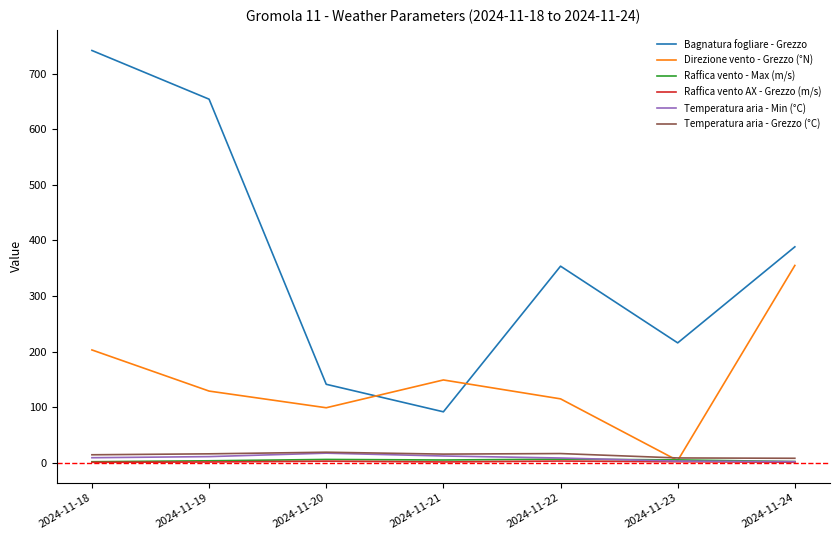

At which category is the sum across all series the highest?

2024-11-18